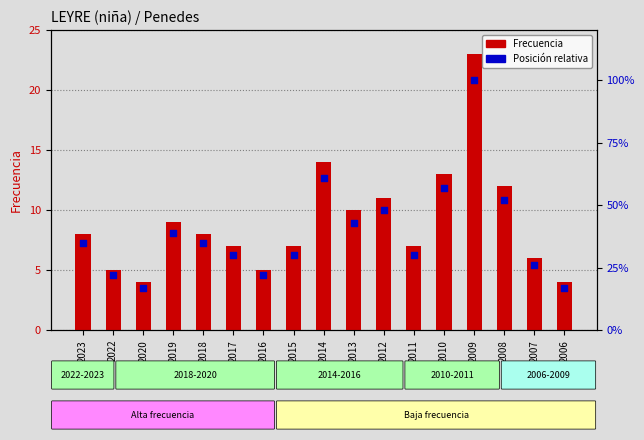

What are all the series names shown in the legend?

Frecuencia, Posición relativa (%)